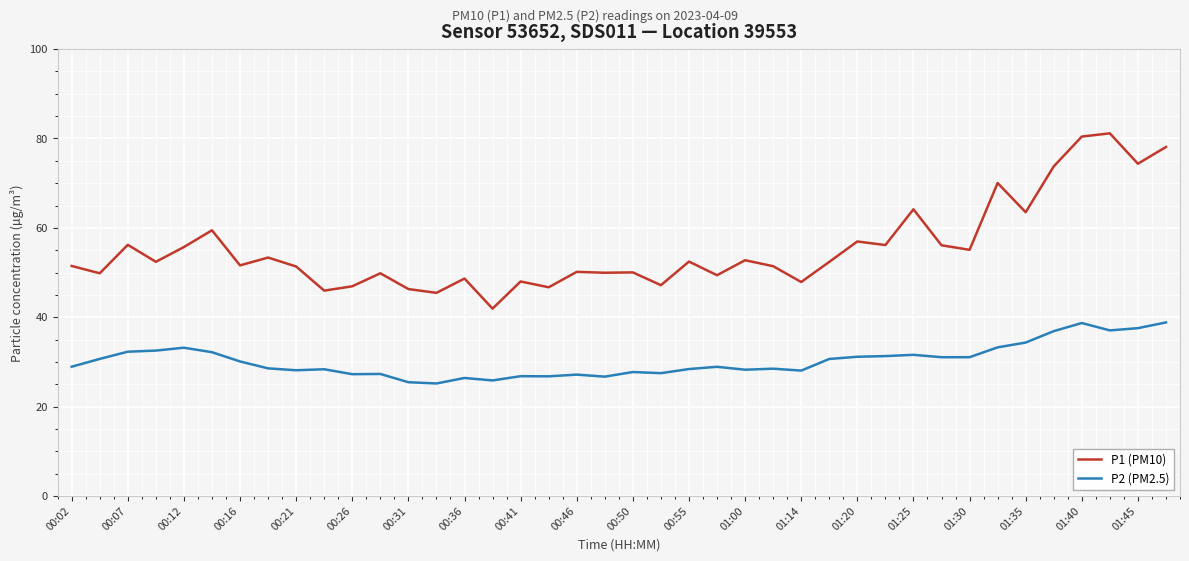

Which series has the largest total across all categories?

P1 (PM10)